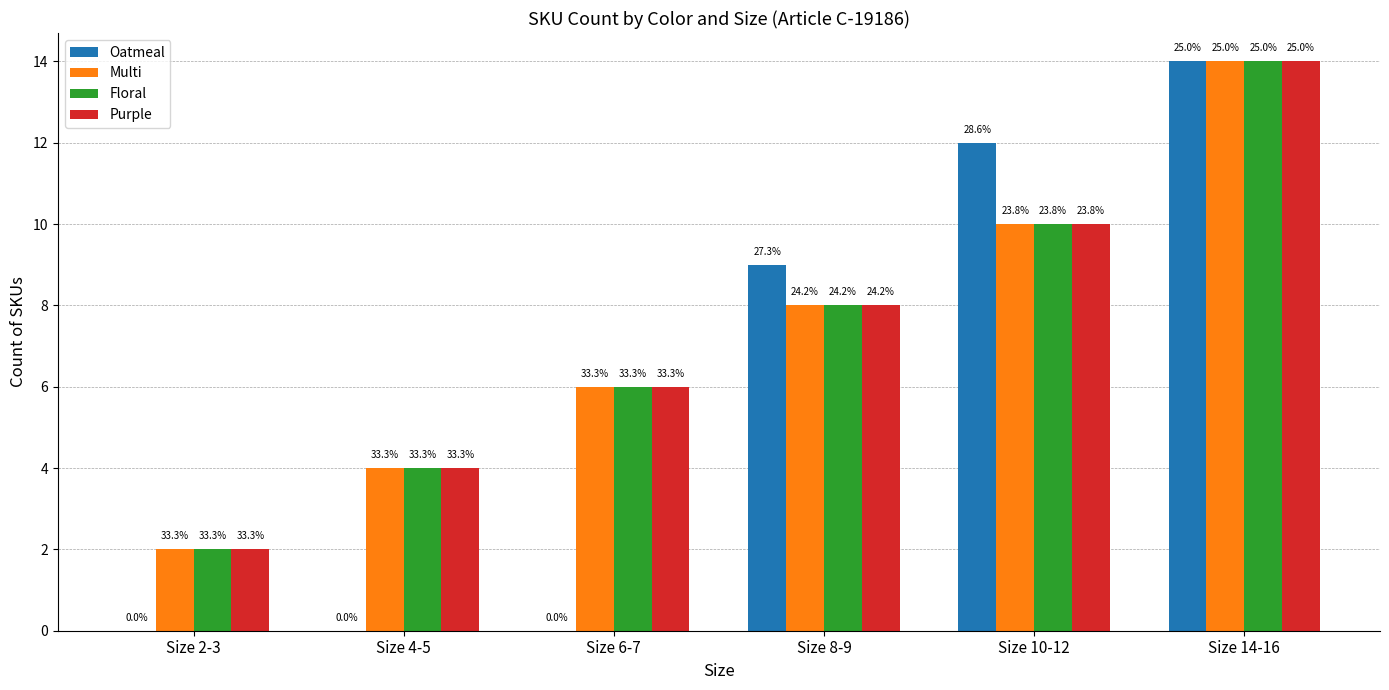

How many groups of bars are there?

6